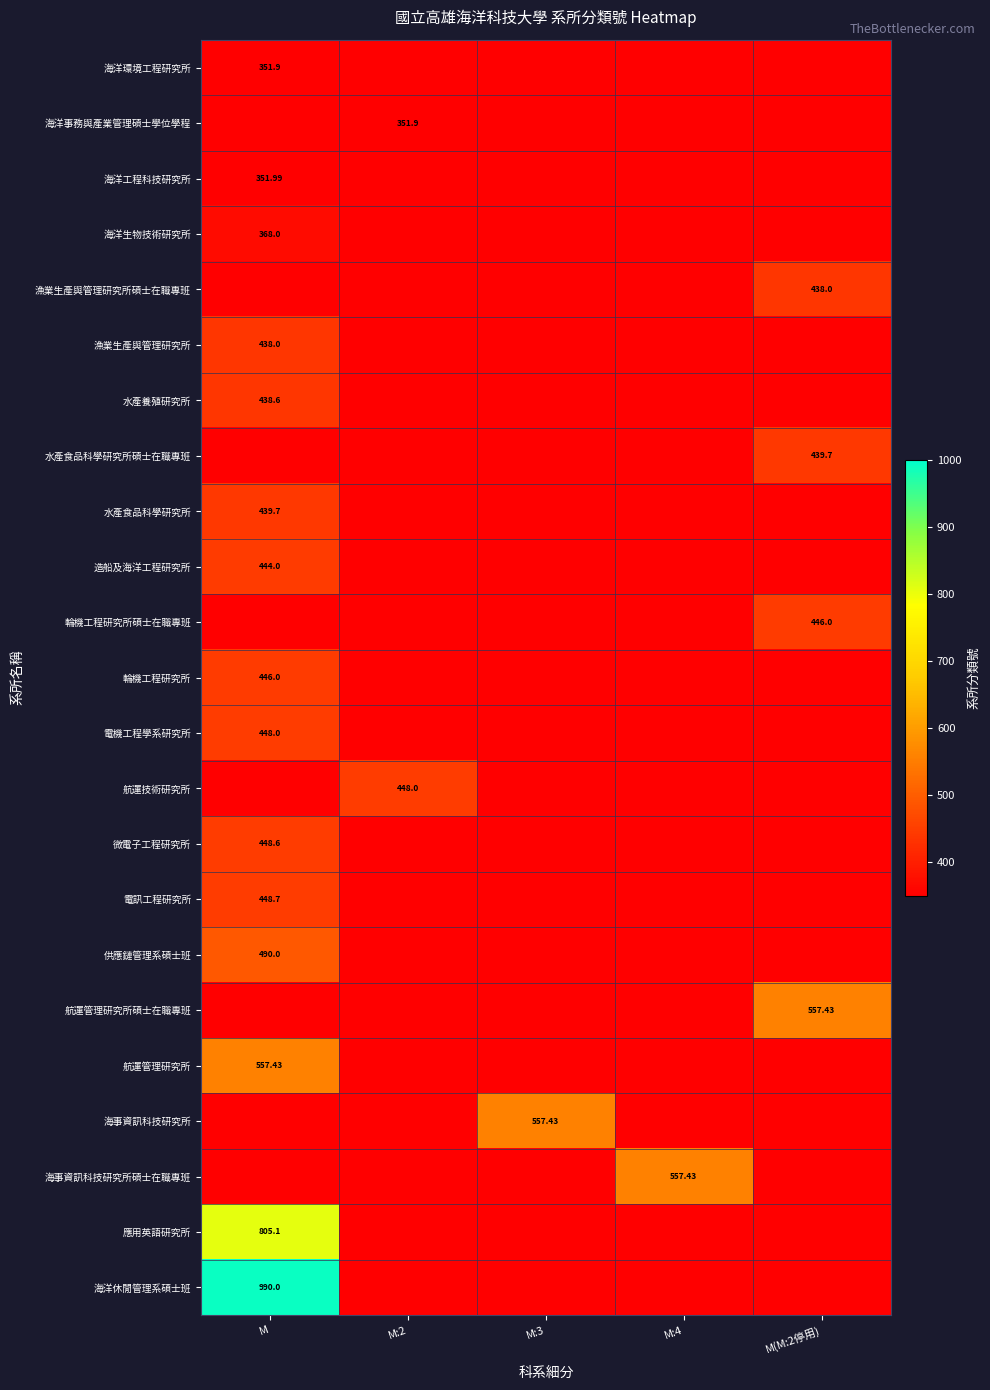

Which category has the highest value in the 海洋事務與產業管理碩士學位學程 series?

M:2